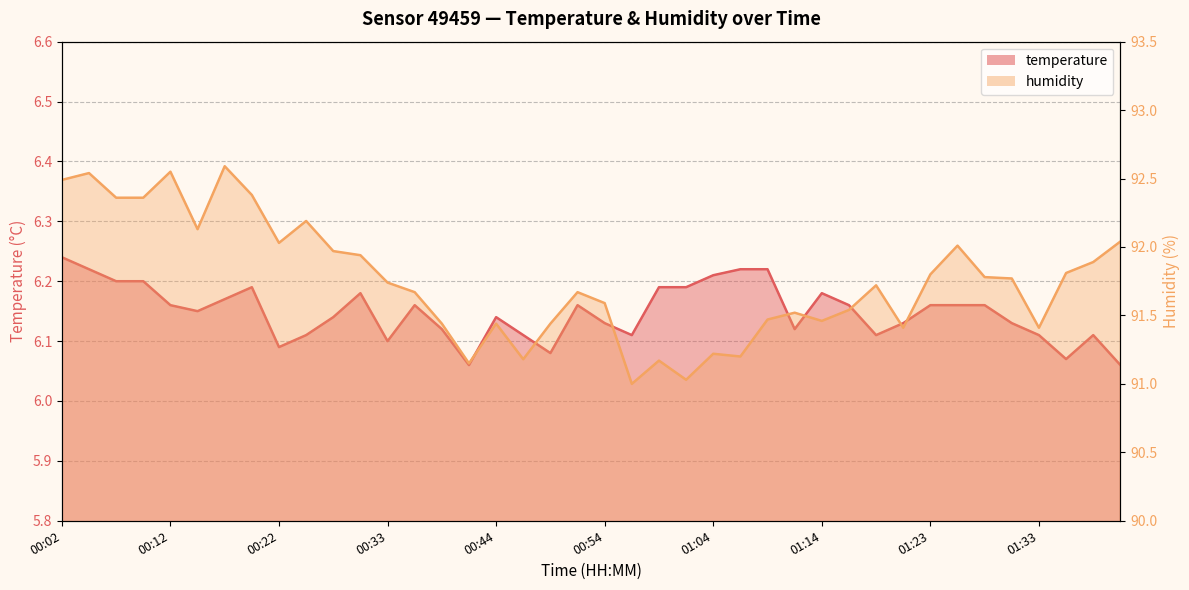

Is the value of humidity at 01:16 greater than the value of temperature at 01:31?

Yes